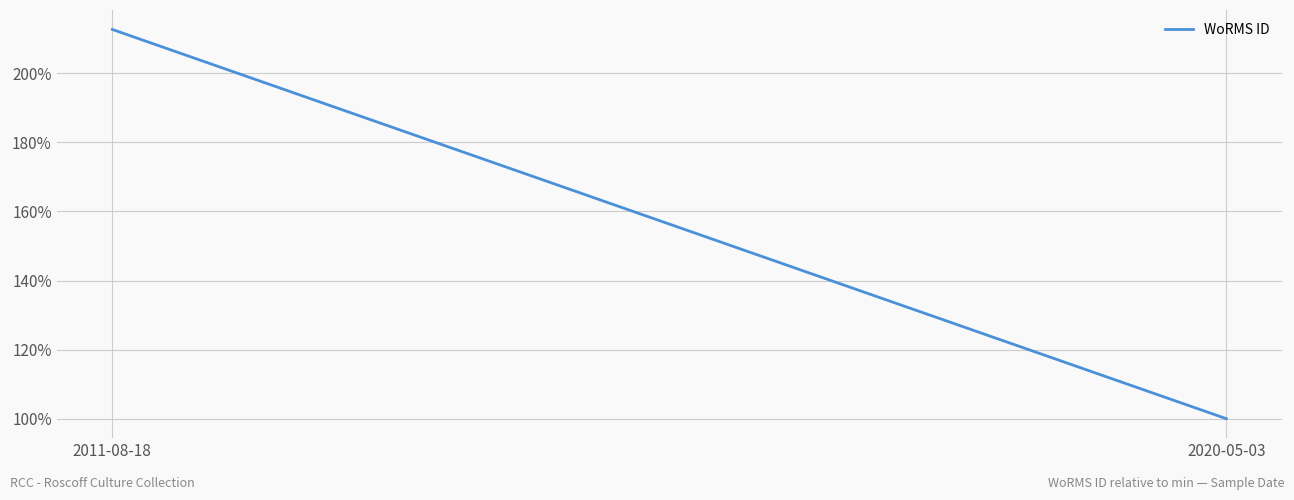

What position from the left is 2020-05-03?

2